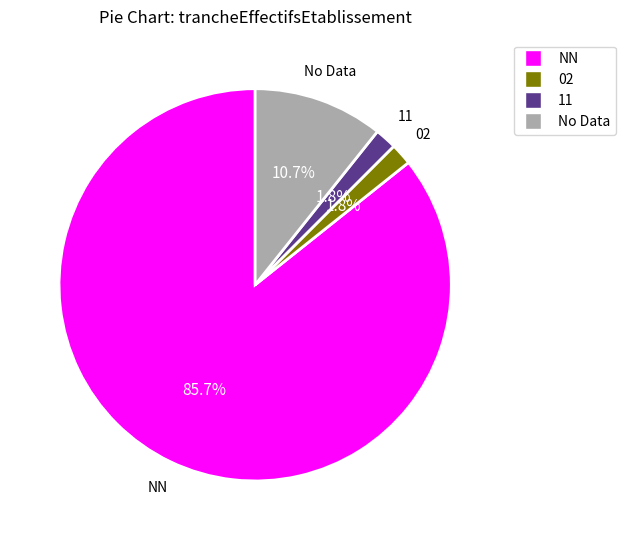

Does any single category account for the majority?

Yes